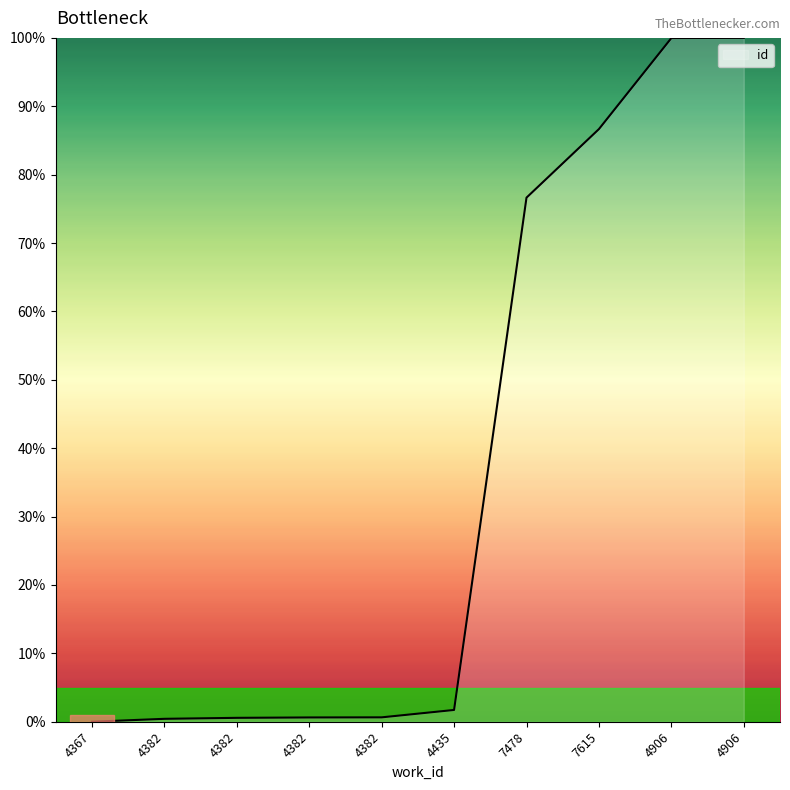

At which category does the chart reach its peak across all series?

4906